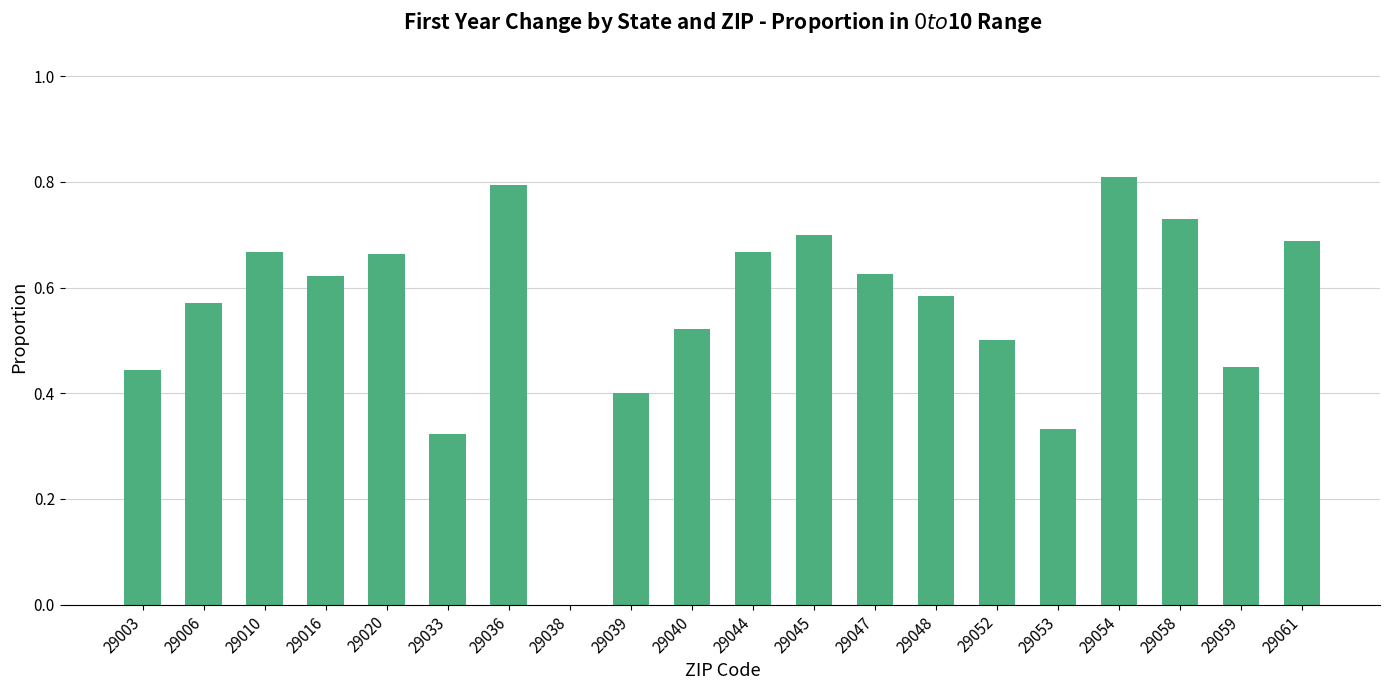

What is the difference between the values at 29040 and 29020?

0.1